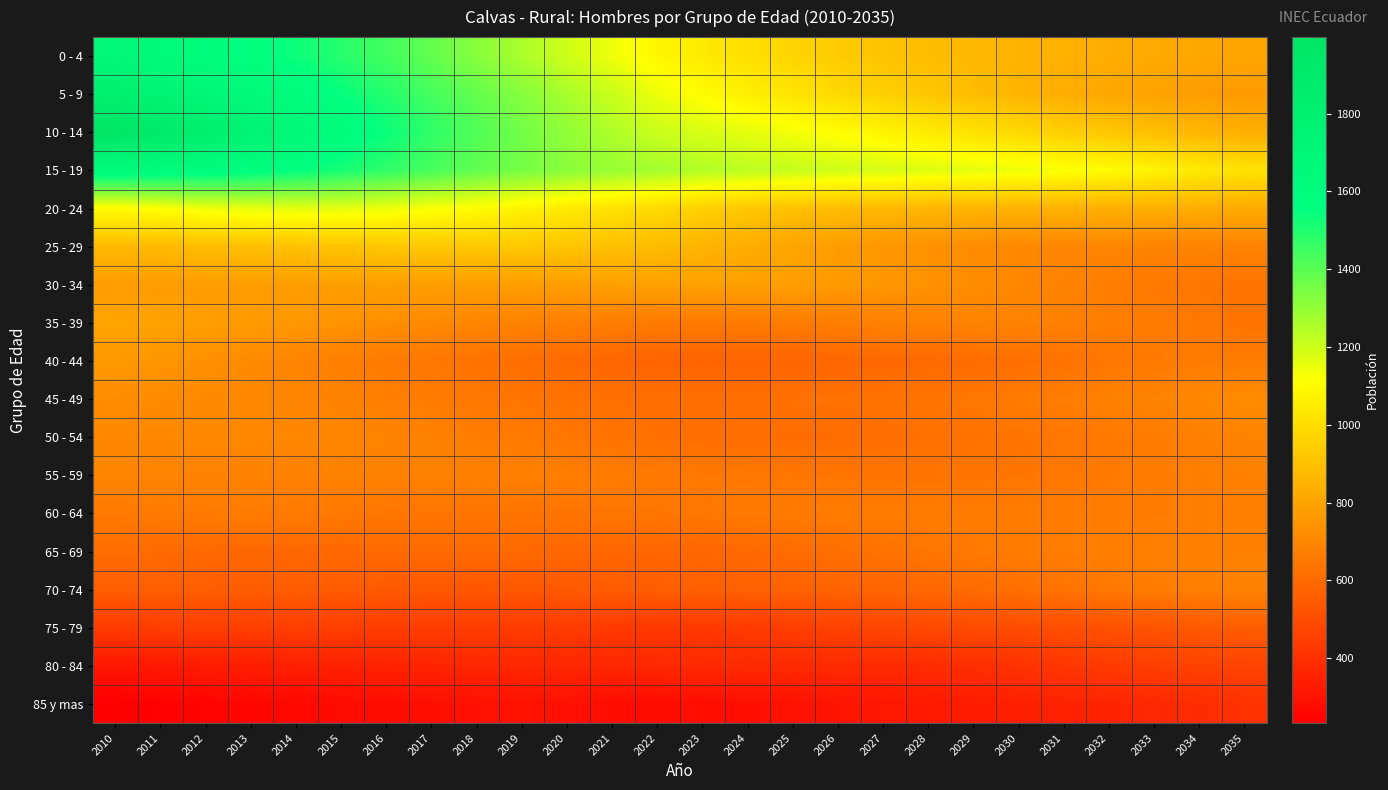

Between 2022 and 2010, which is larger?

2010